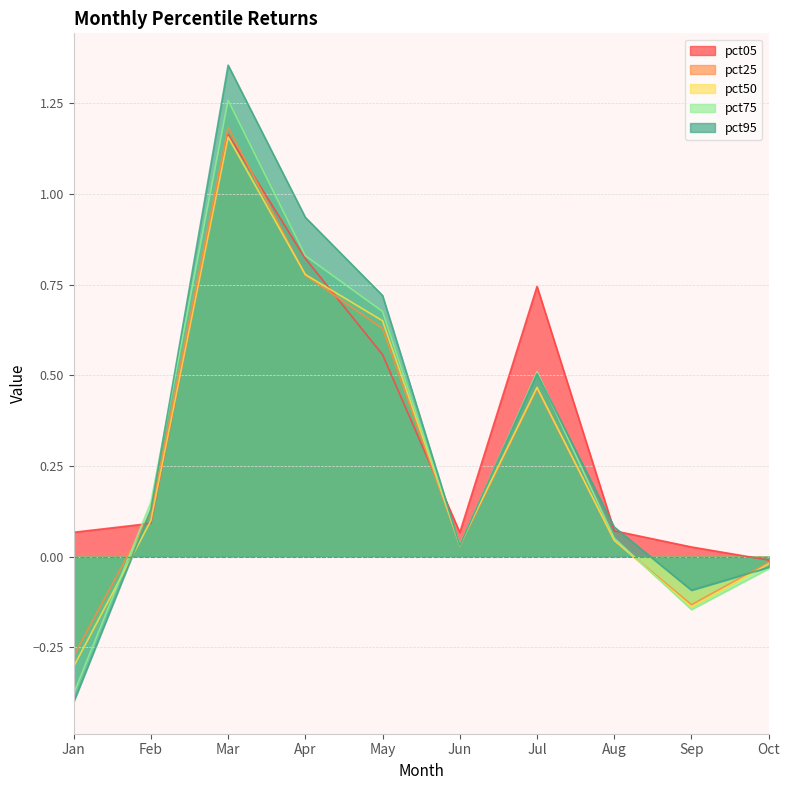

At which category does pct75 reach its first local valley?

Jun